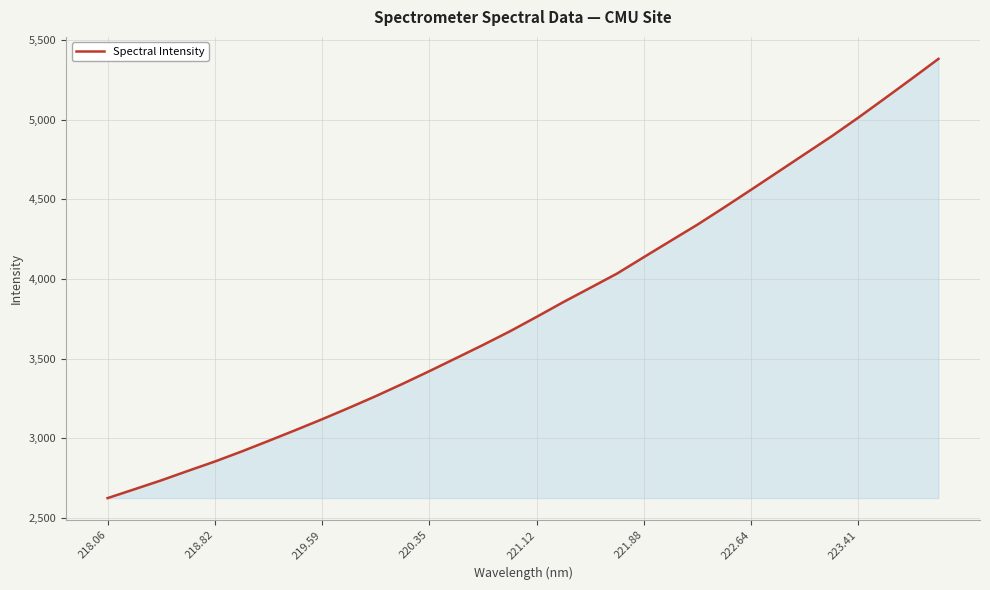

What is the minimum value shown in the chart?

2623.6